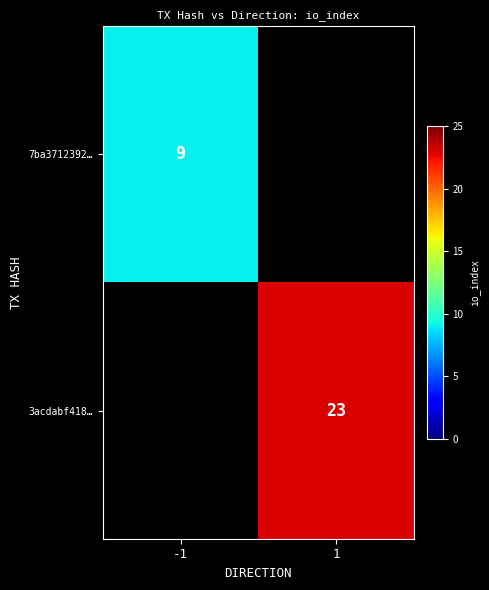

The value of 3acdabf418… at 1 is 36.8. True or false?

False